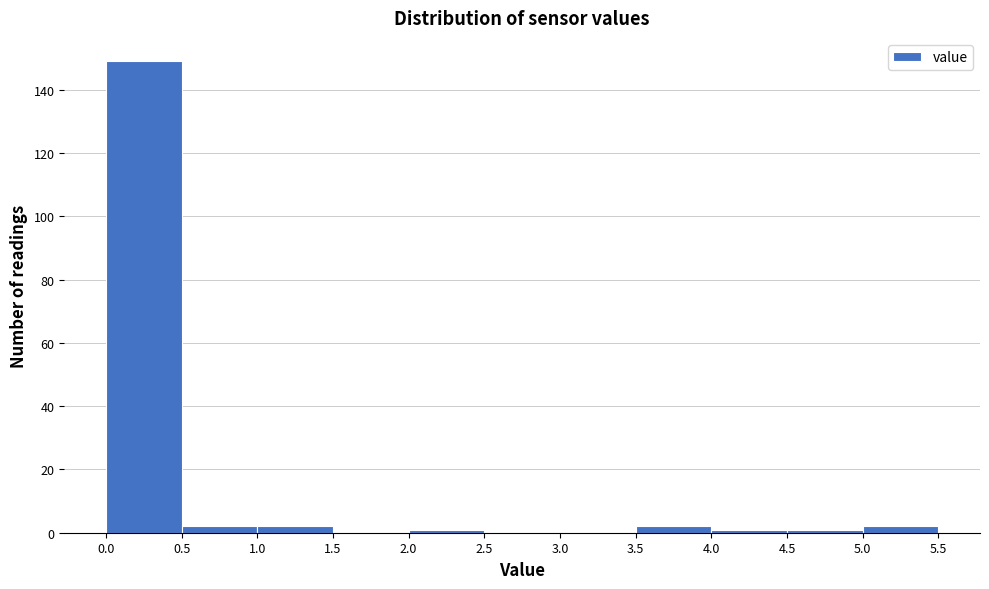

Which range on the x-axis has the tallest bar?

0.0 to 0.5